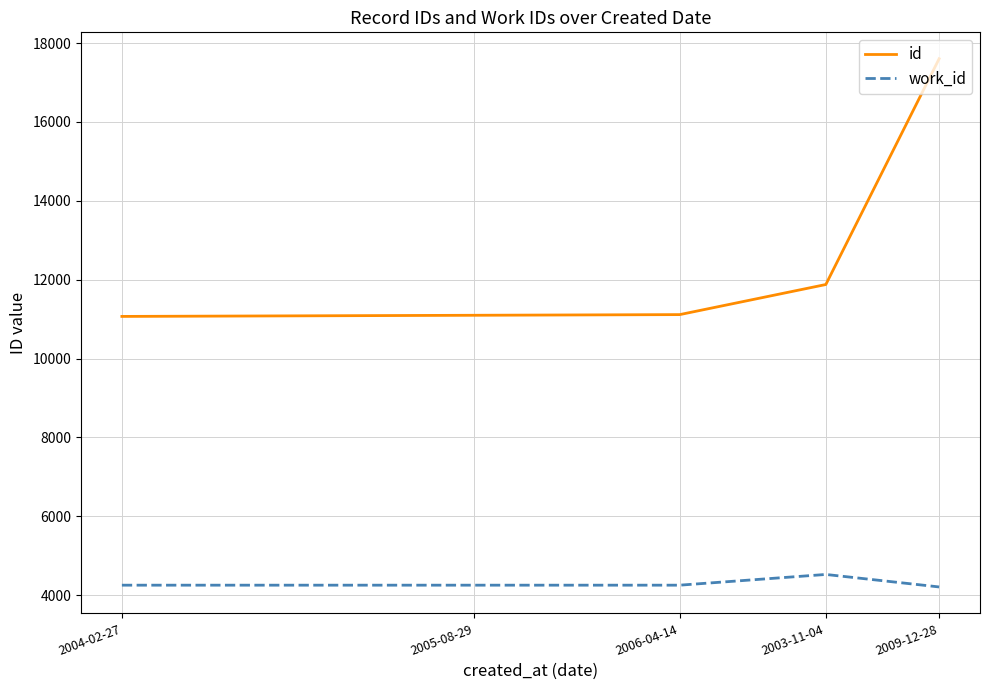

What is the difference between the maximum and minimum values in the id series?

6535